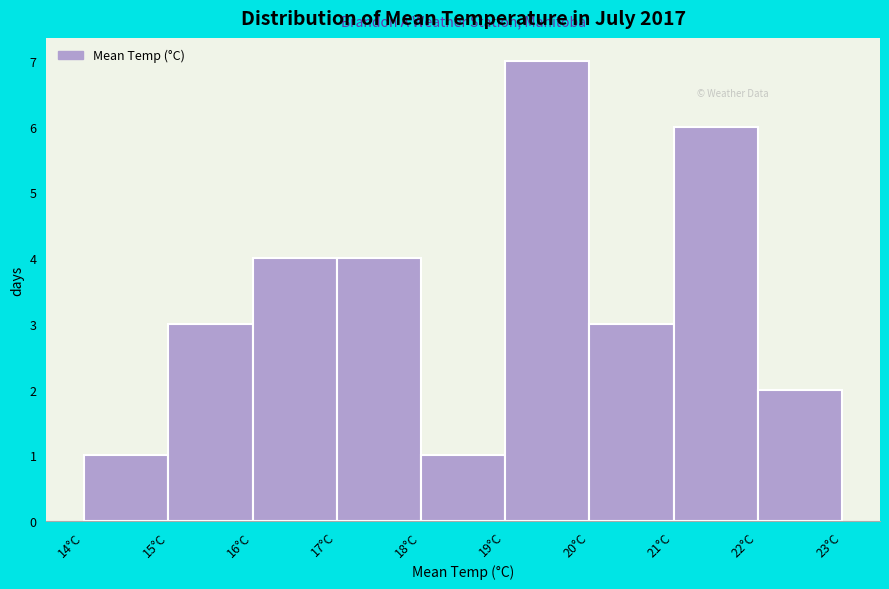

Which range on the x-axis has the tallest bar?

19 to 20